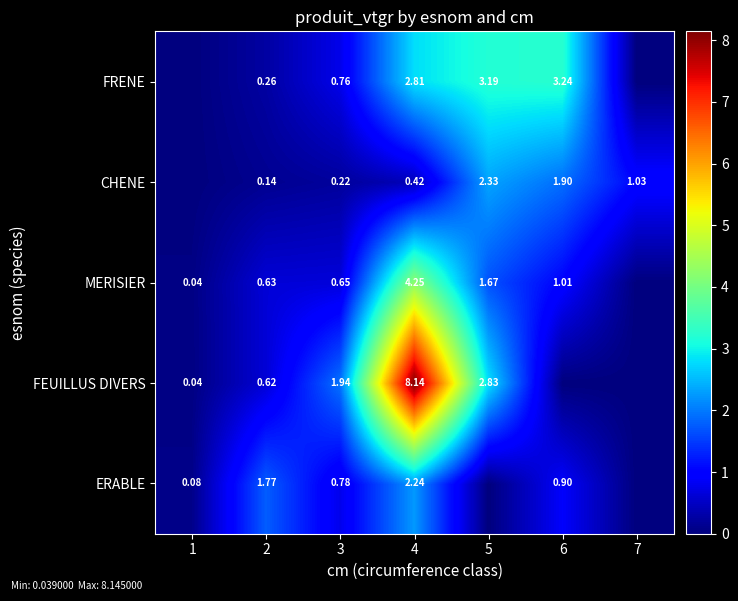

How many distinct data groups are displayed?

5